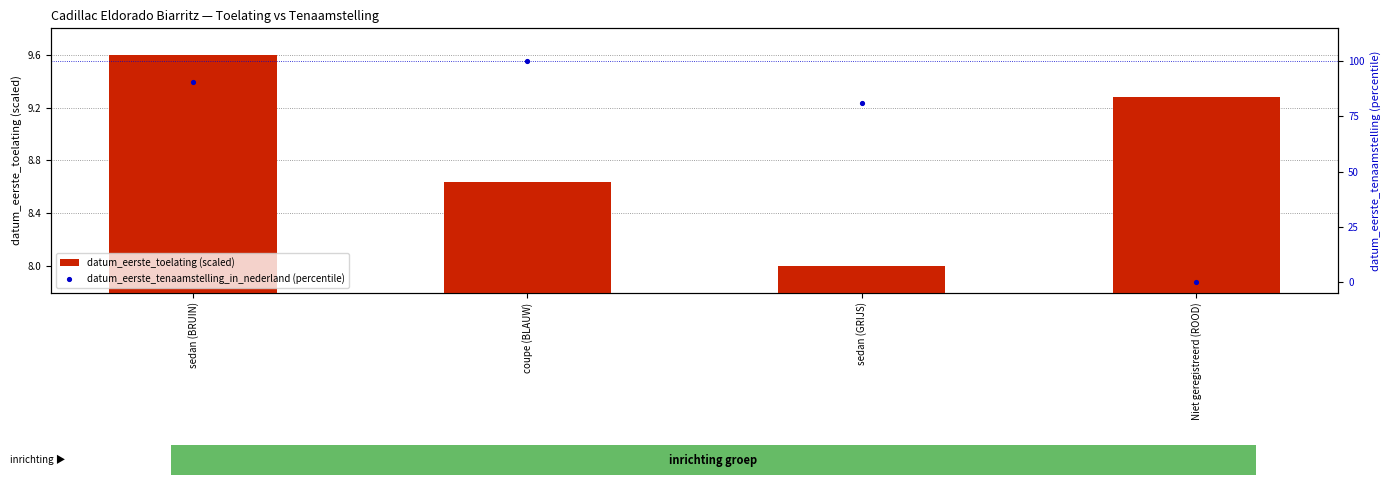

Is the value of datum_eerste_toelating (scaled) at coupe (BLAUW) greater than the value of datum_eerste_tenaamstelling_in_nederland (percentile) at sedan (BRUIN)?

No